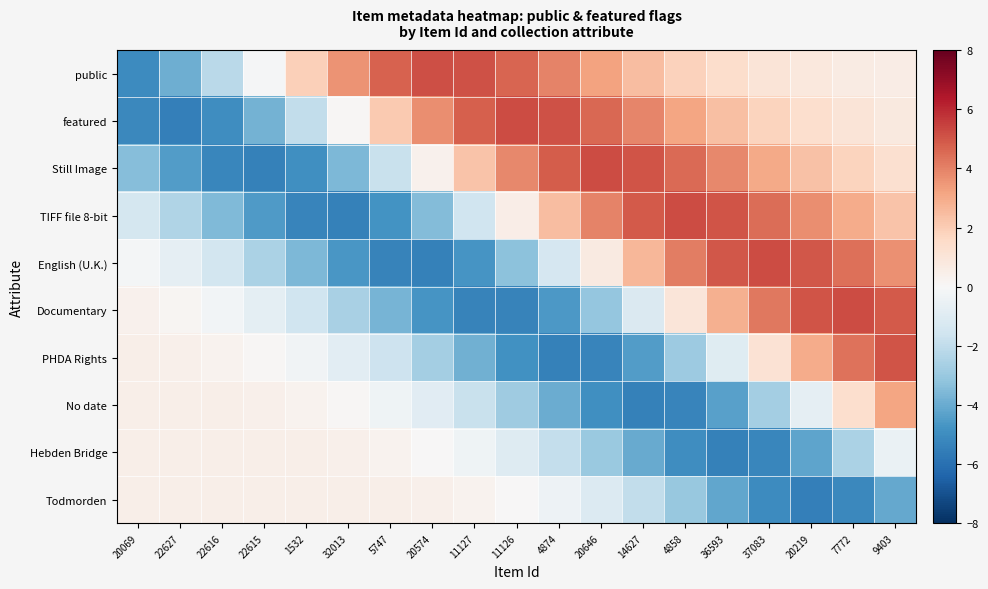

What is the spread (max minus min) of values at 4874?

10.5